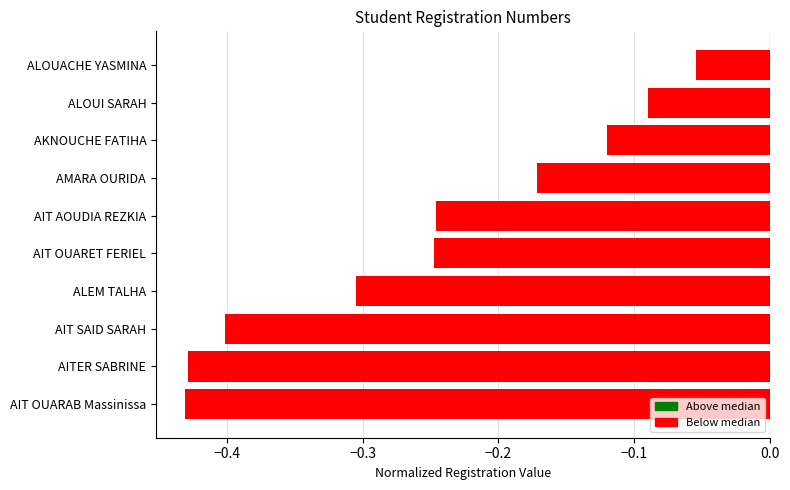

At which label is the value closest to 0?

ALOUACHE YASMINA